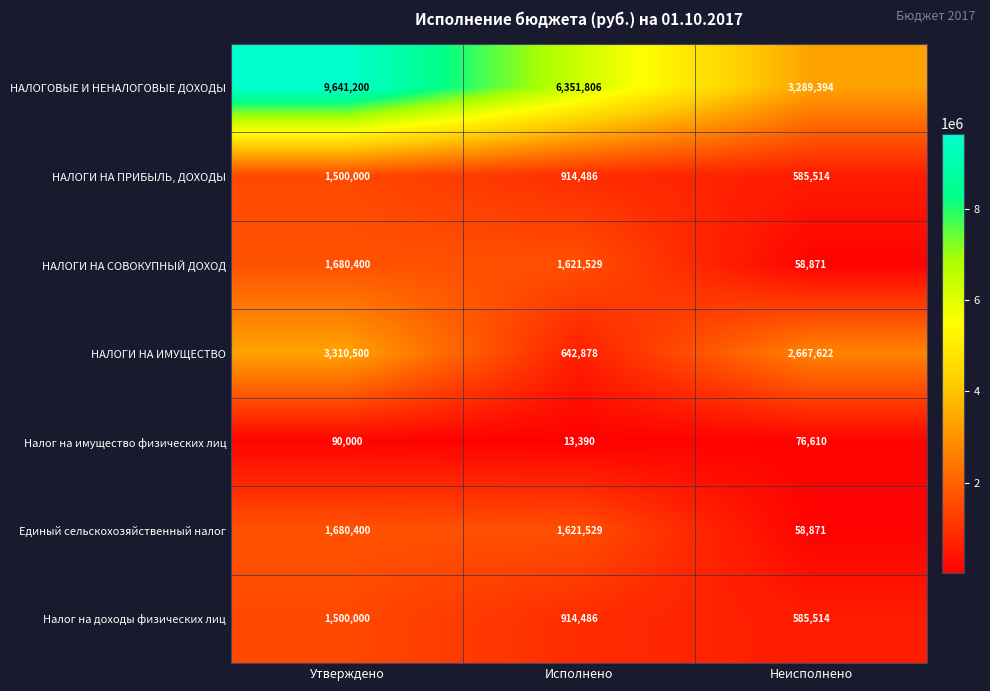

At how many categories does at least one series exceed 2986808?

3